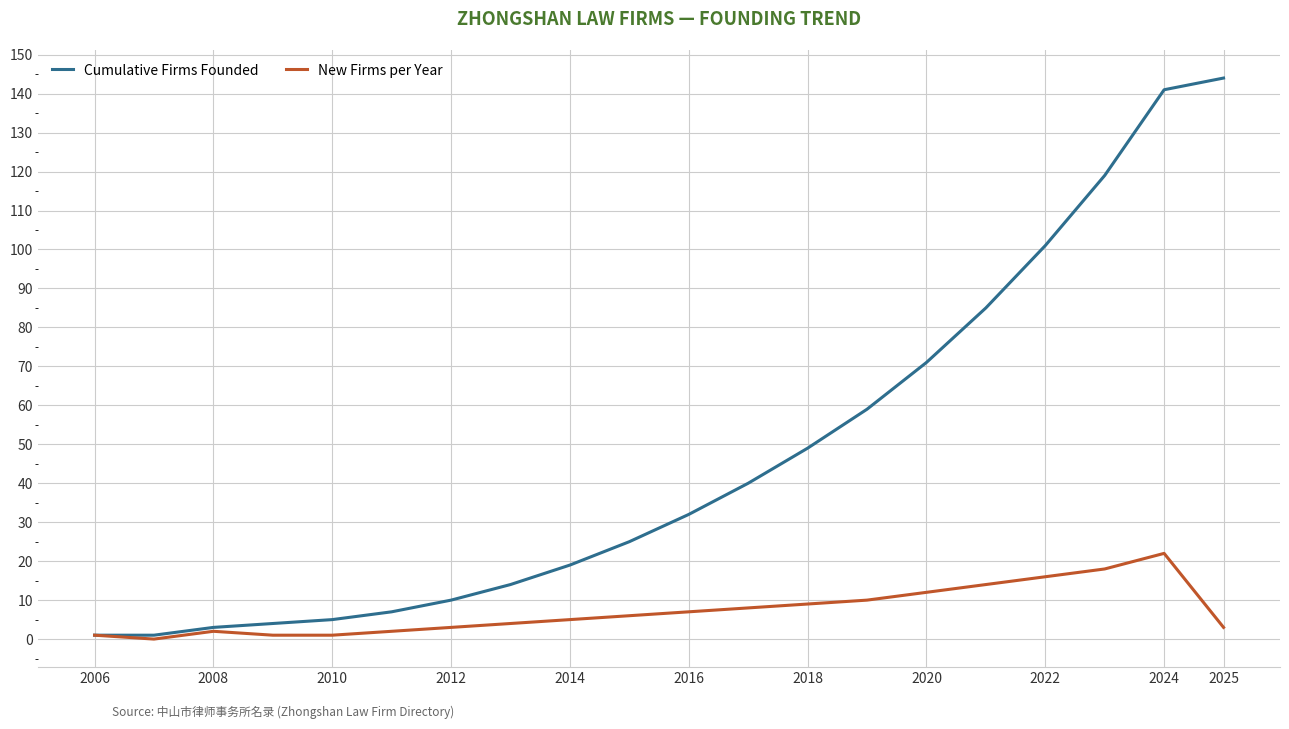

Which series has the widest spread of values?

Cumulative Firms Founded